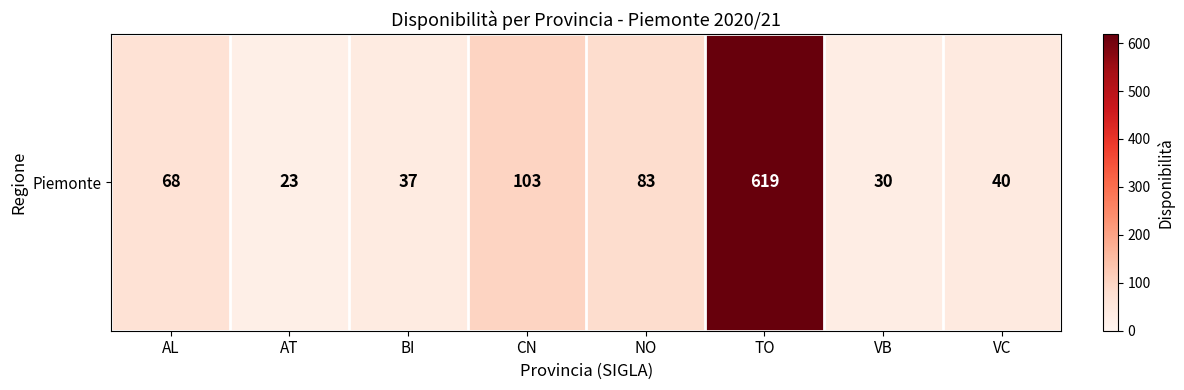

What is the difference between the values at VB and NO?

53